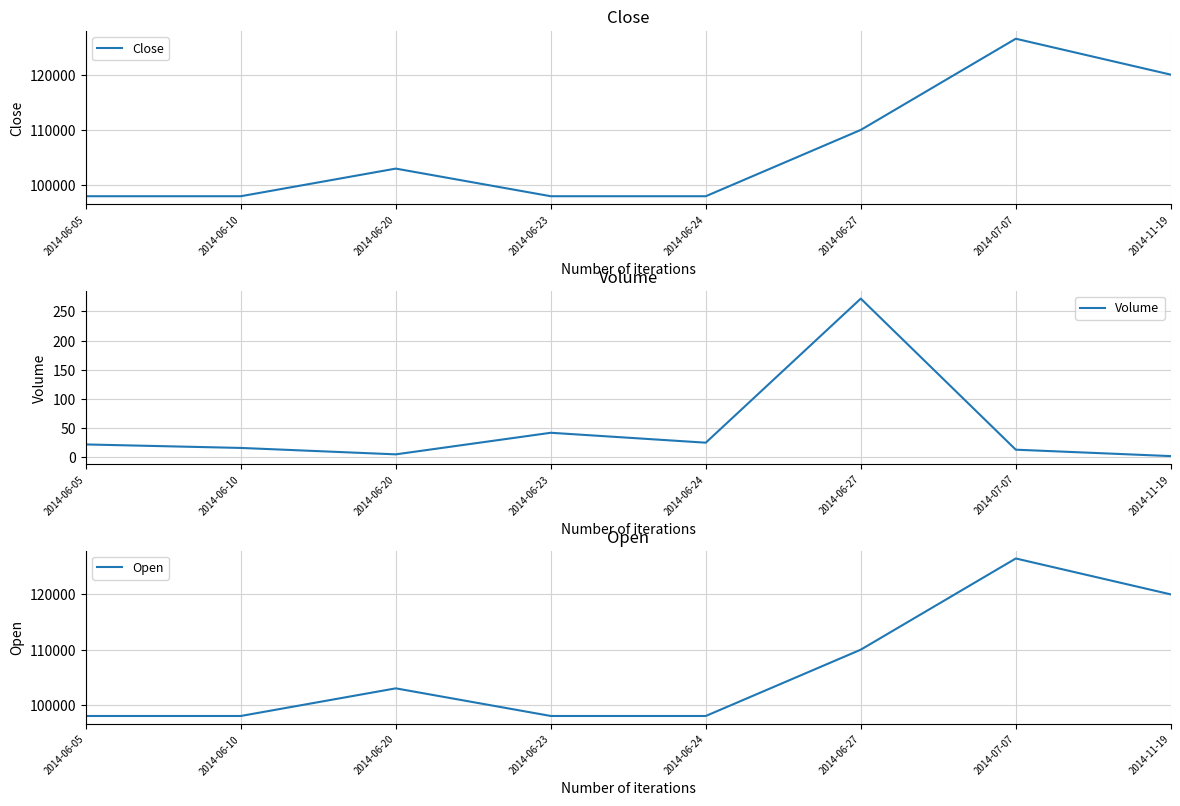

In Close, how many points are higher than both neighbors (excluding endpoints)?

2